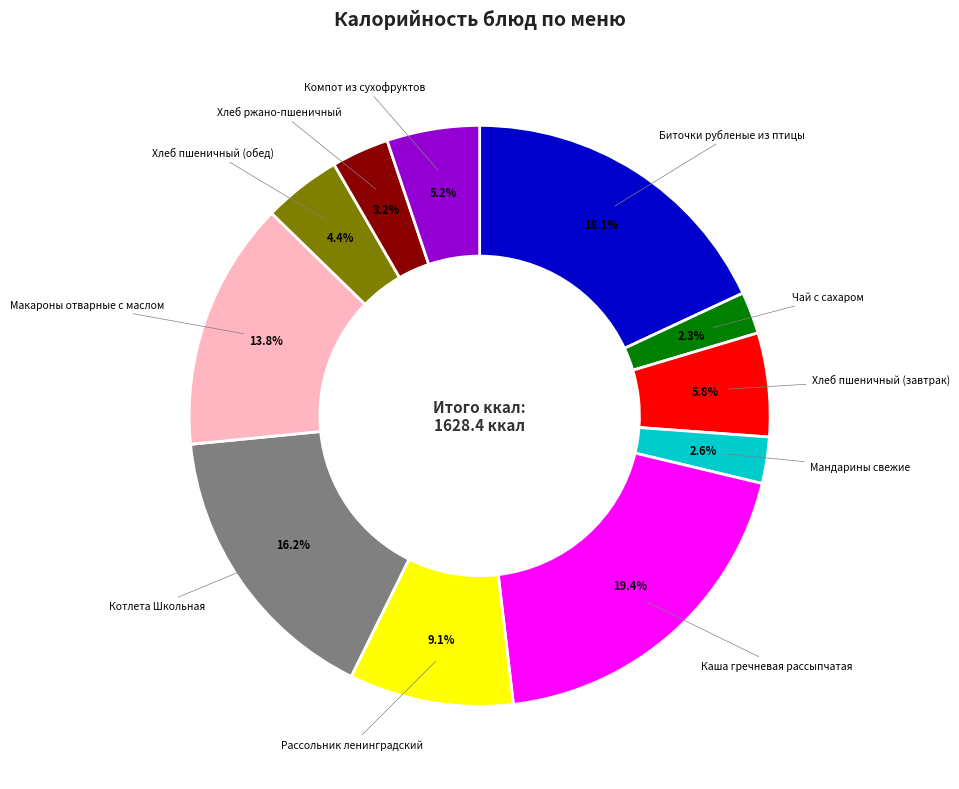

Is there a majority slice in this chart?

No